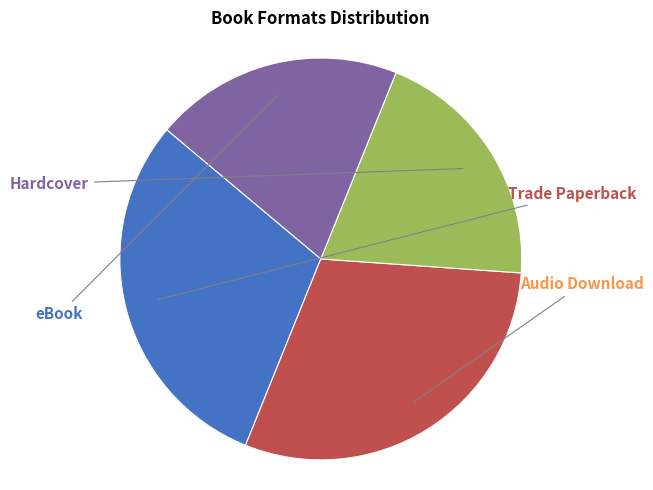

Is there any slice that represents more than half of the pie?

No